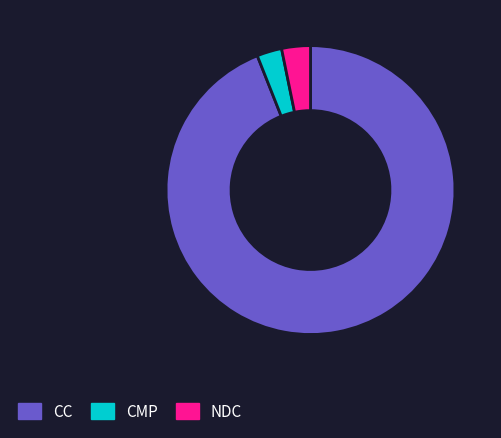

Is it true that CC is 88% of the pie?

False